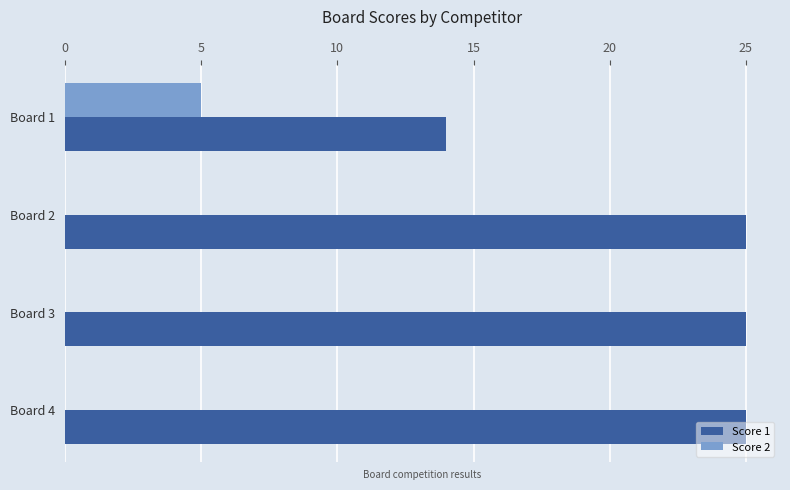

Which category has the highest value in the Score 2 series?

Board 1